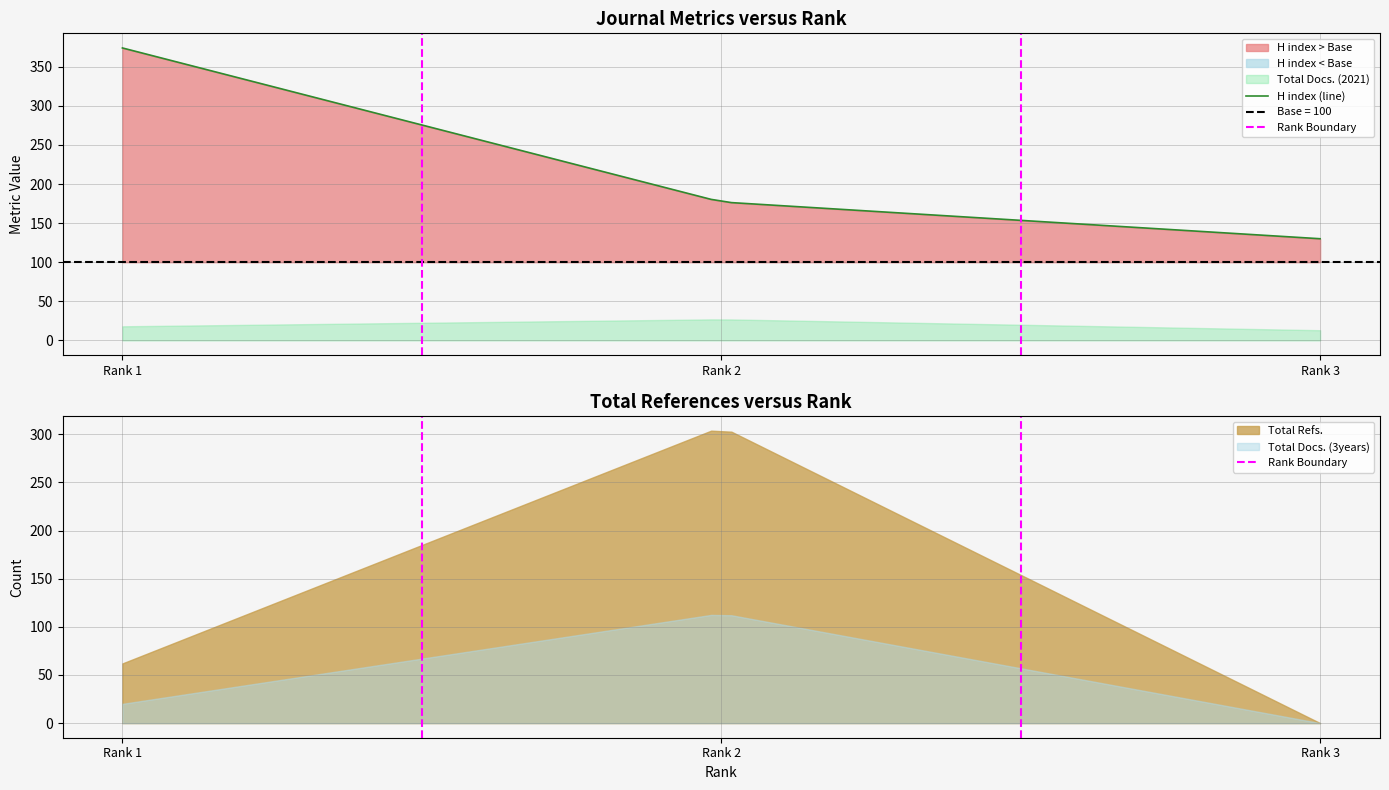

How many data points does each series have?

3